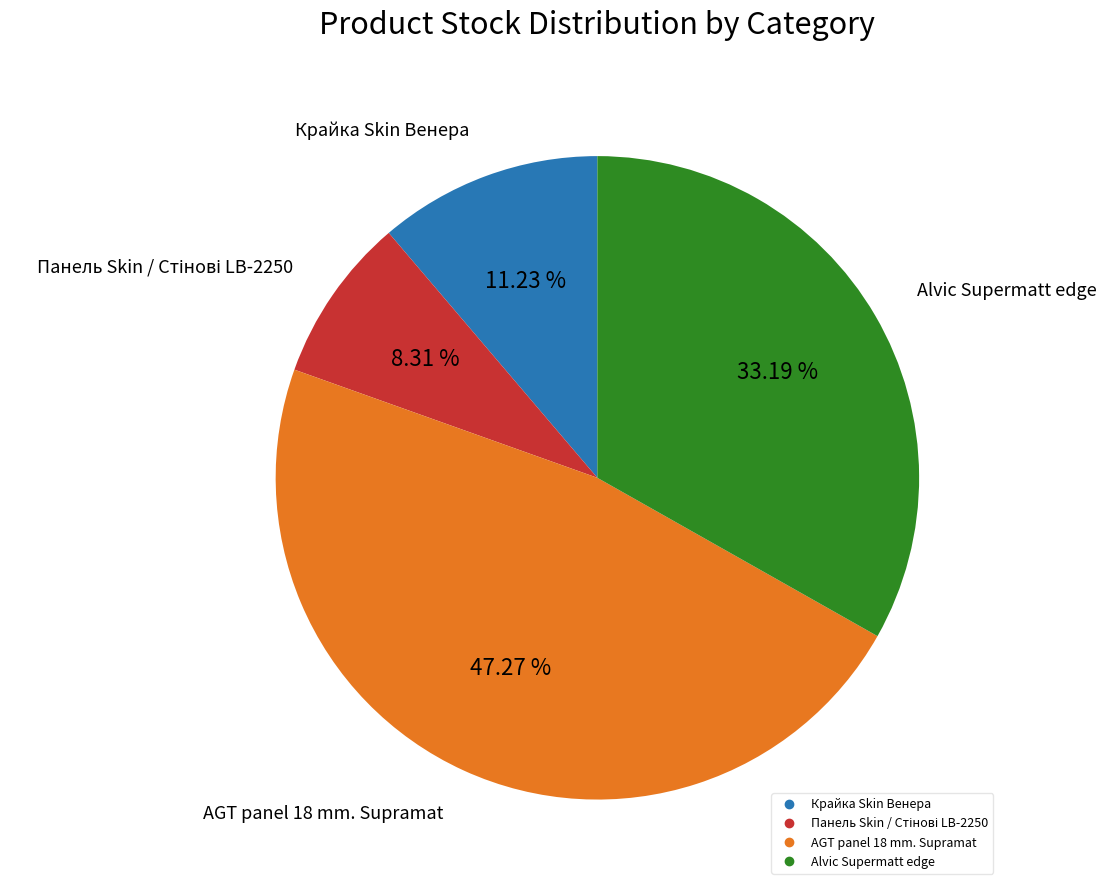

Is there any slice that represents more than half of the pie?

No